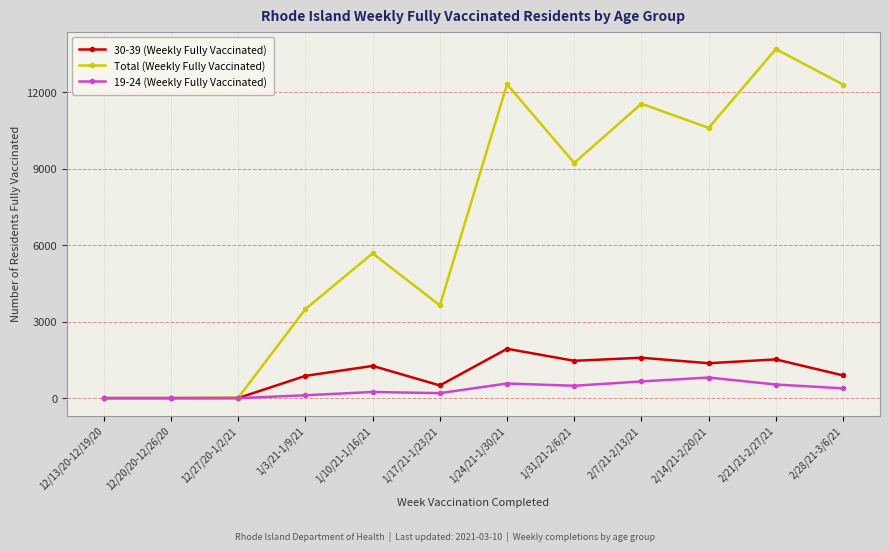

Which series has the largest total across all categories?

Total (Weekly Fully Vaccinated)